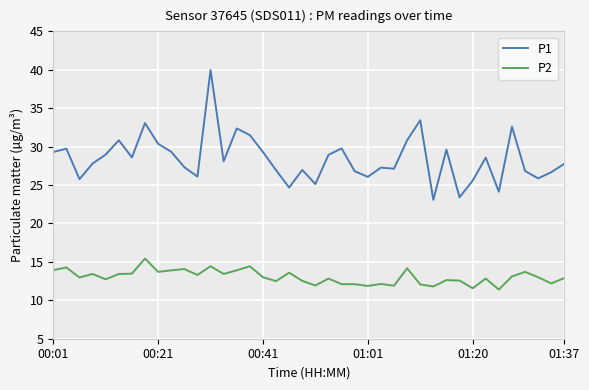

What is the minimum value shown in the chart?

11.4